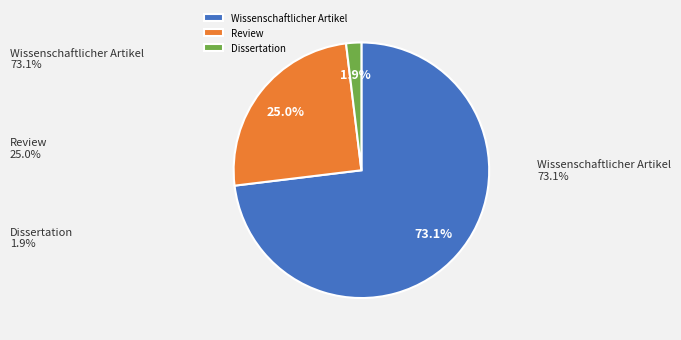

What portion of the pie excludes Review?

75.0%